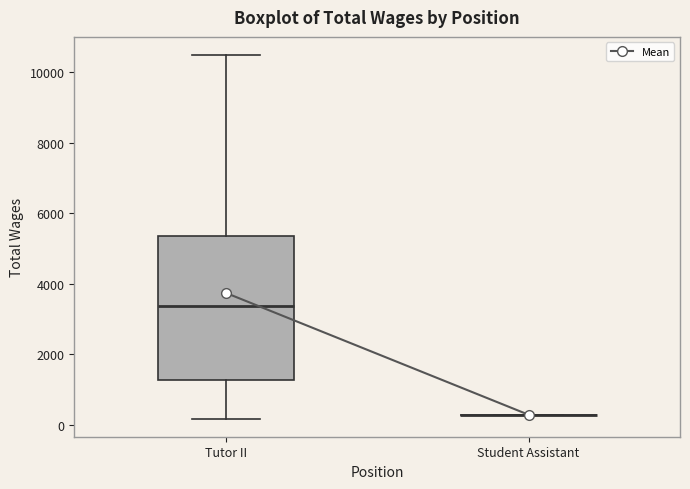

Reading left to right, transcribe this box plot: for each box, give where its median line is, the range the box spans, and where its two whiskers end, as read against the y-axis. The values are not printed on the chart, so give them approximately, as read against the axis.

Tutor II: median 3400, box 1200 to 5400, whiskers 200 to 10400
Student Assistant: box collapsed to a line at 200, whiskers 200 to 200